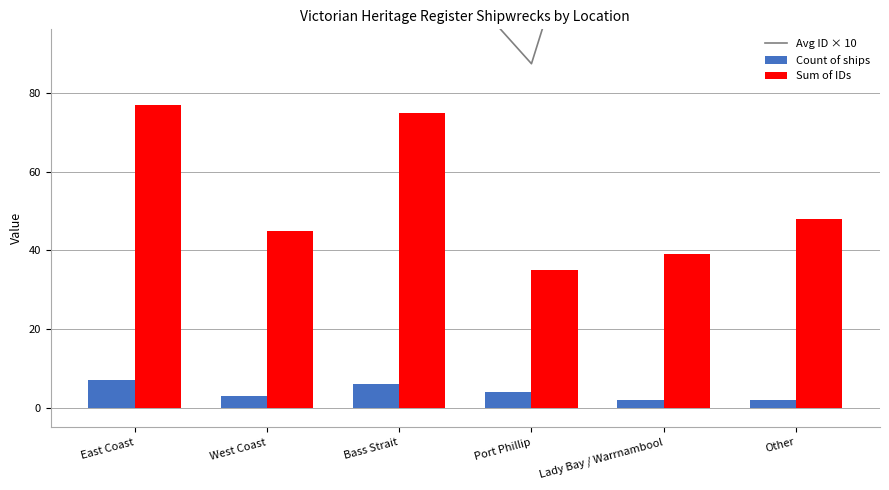

What is the difference between the maximum and minimum values in the Sum of IDs series?

42